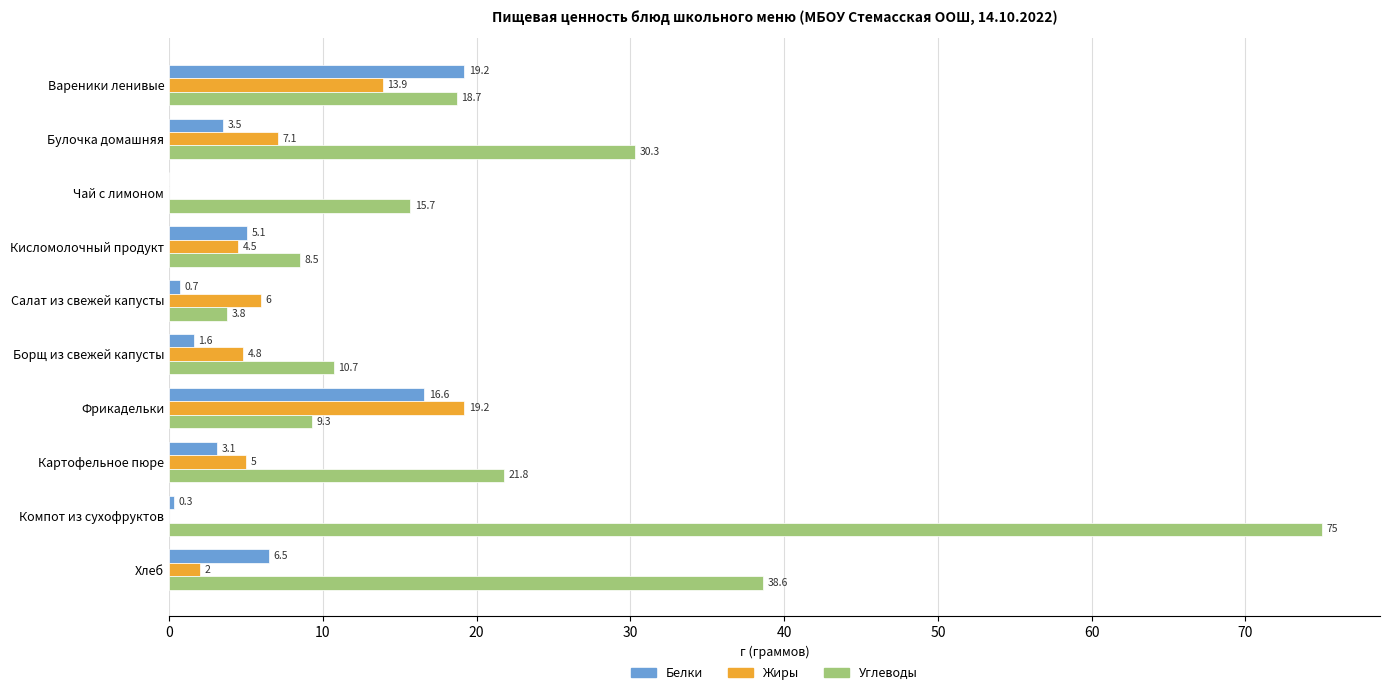

Which category has the highest value in the Углеводы series?

Компот из сухофруктов